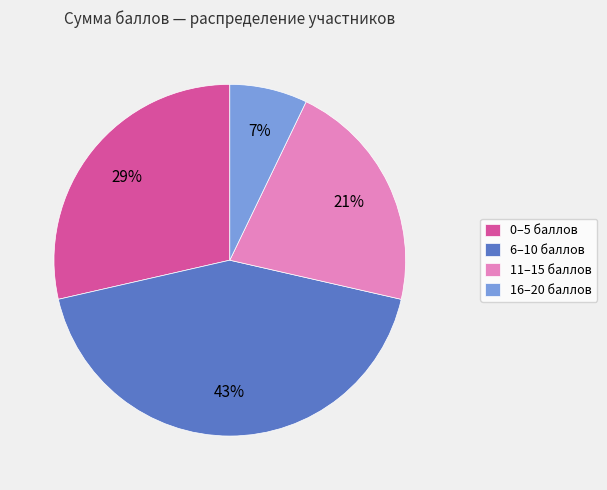

Is it true that 0–5 баллов is 19% of the pie?

False